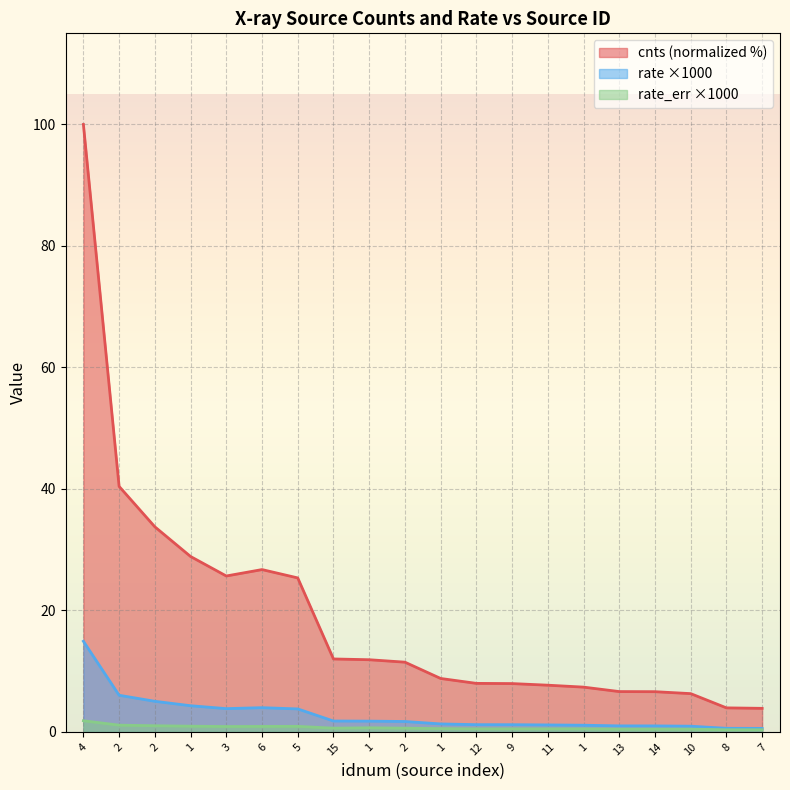

True or false: cnts has more than 1 interior local peaks.

False